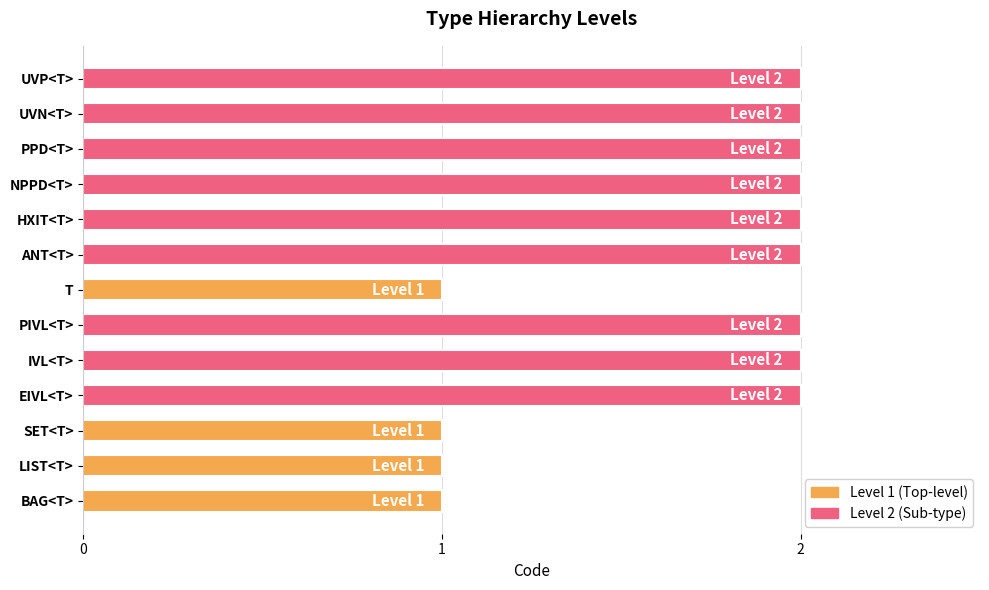

What is the greatest value displayed?

2